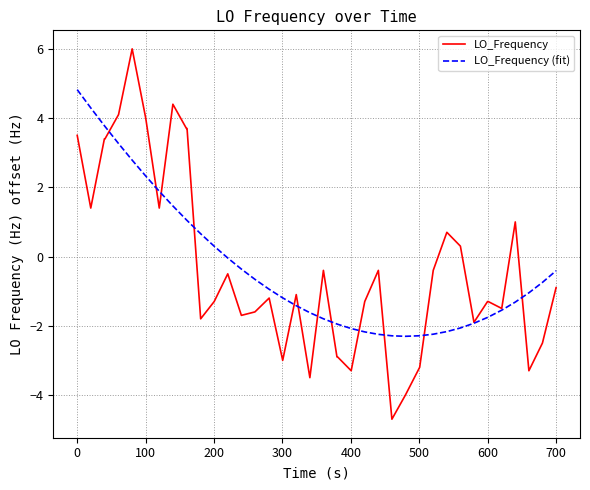

What is the maximum value for LO_Frequency?

6.0